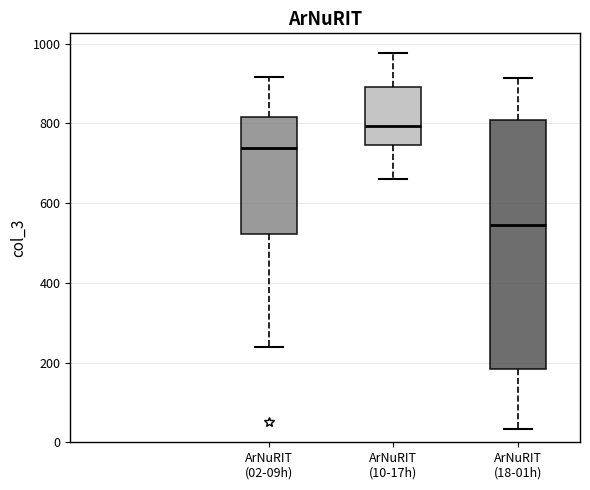

Which box is the tallest, from its lower edge to its upper edge?

ArNuRIT (18-01h)